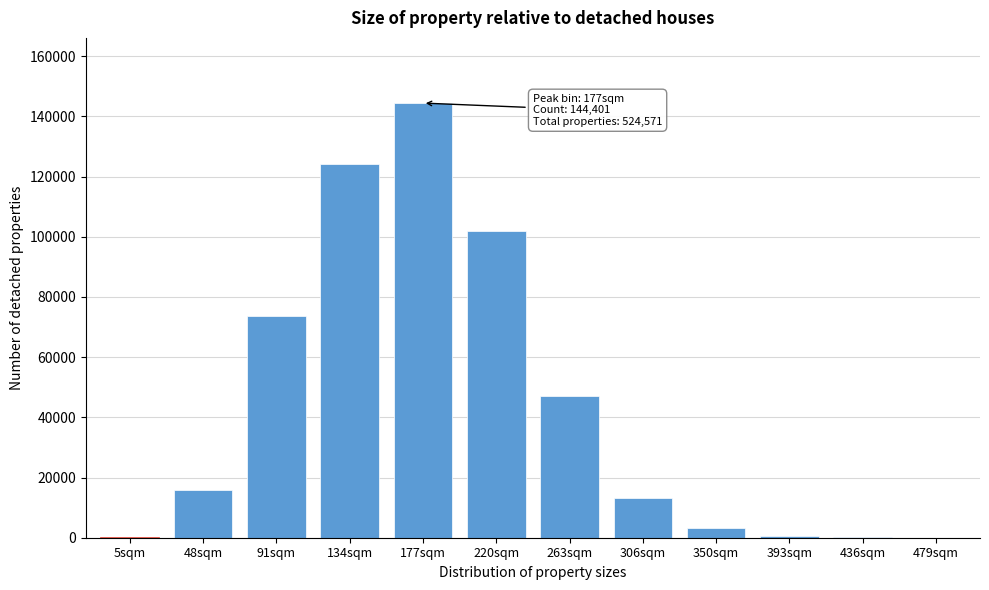

Between 134sqm and 220sqm, which is larger?

134sqm